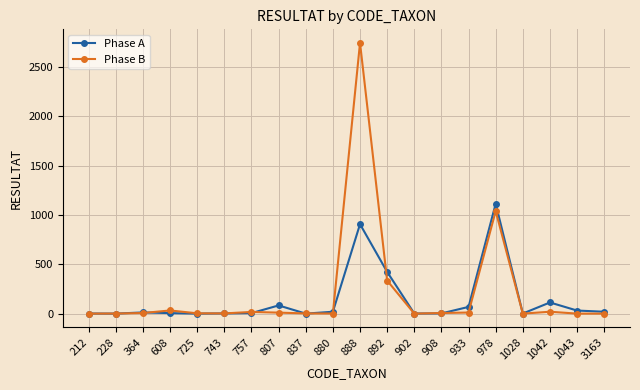

Where is Phase A nearest to the value 557?

892